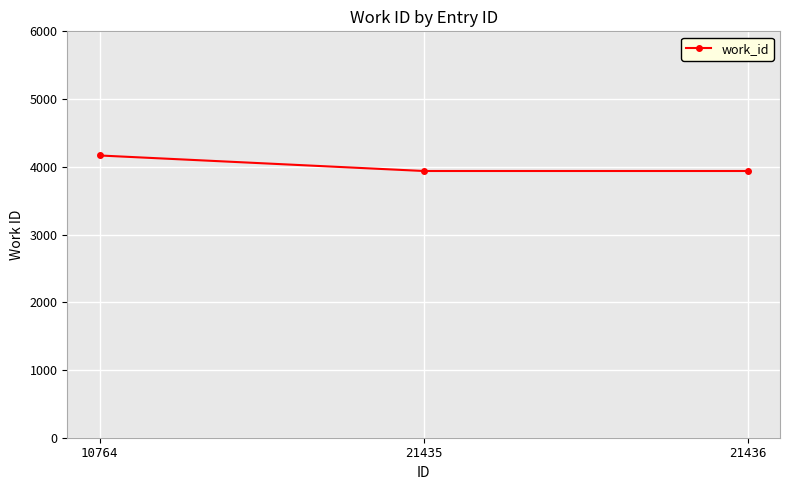

What is the greatest value displayed?

4167